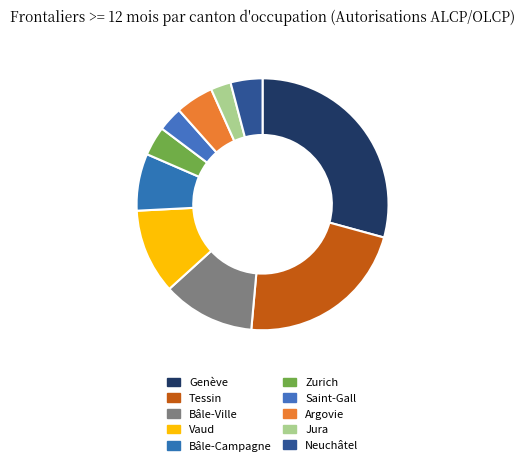

How many segments does this pie chart have?

10